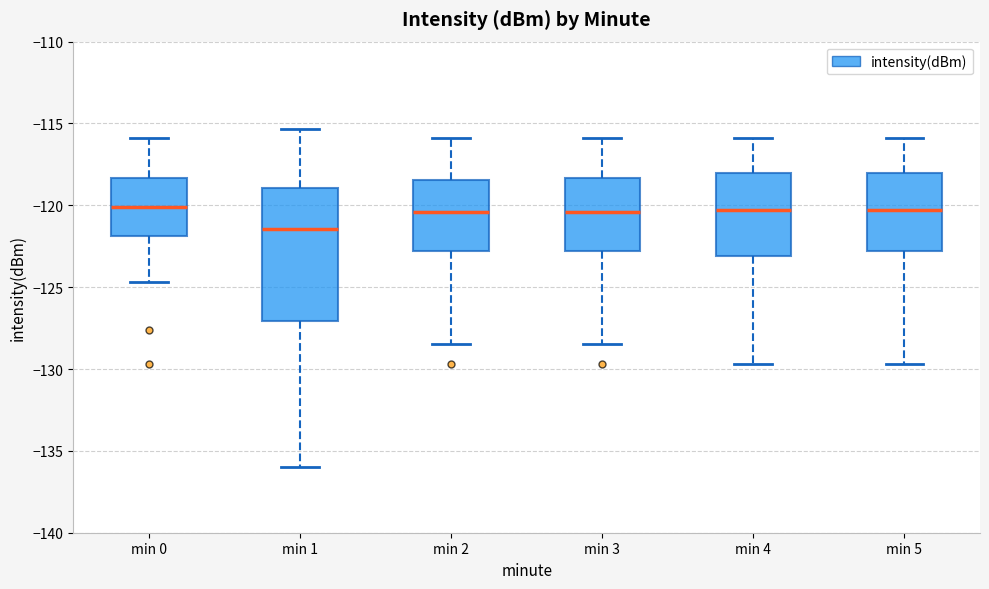

Reading left to right, read every box against the y-axis: the position of its median line, the range the box covers, and the ends of its whiskers. The values are not printed on the chart, so give them approximately, as read against the axis.

min 0: median -120.0, box -122.0 to -118.5, whiskers -124.5 to -116.0
min 1: median -121.5, box -127.0 to -119.0, whiskers -136.0 to -115.5
min 2: median -120.5, box -123.0 to -118.5, whiskers -128.5 to -116.0
min 3: median -120.5, box -123.0 to -118.5, whiskers -128.5 to -116.0
min 4: median -120.5, box -123.0 to -118.0, whiskers -129.5 to -116.0
min 5: median -120.5, box -123.0 to -118.0, whiskers -129.5 to -116.0